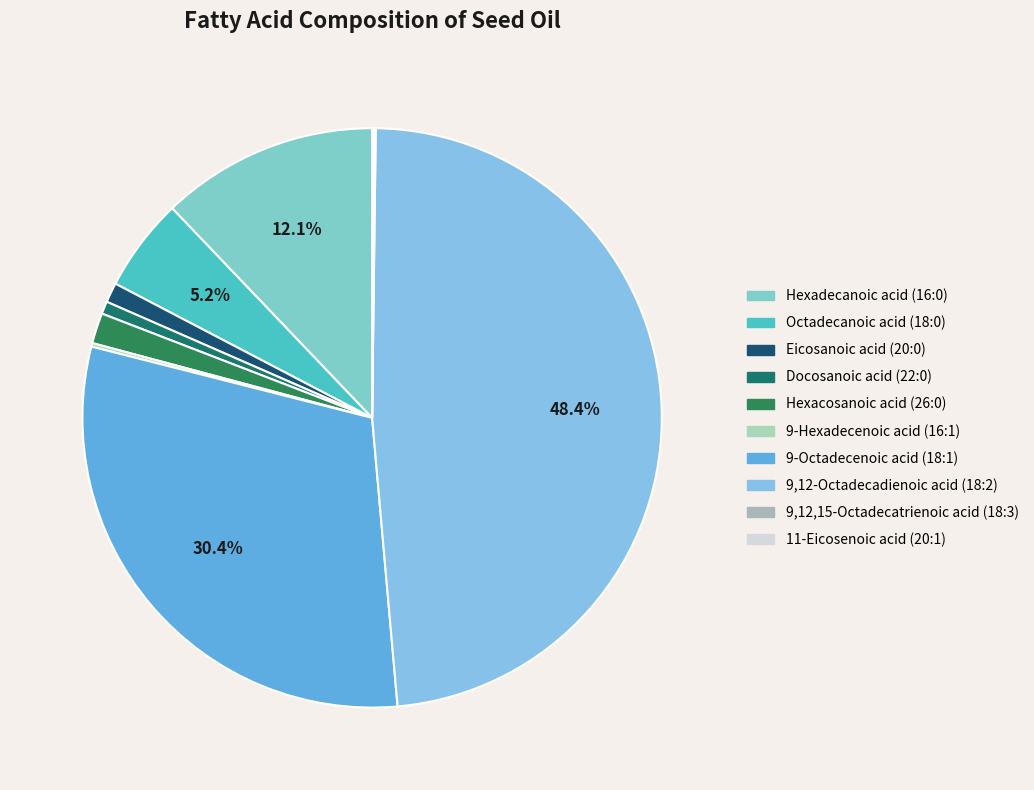

True or false: Docosanoic acid (22:0) accounts for 1% of the total.

True